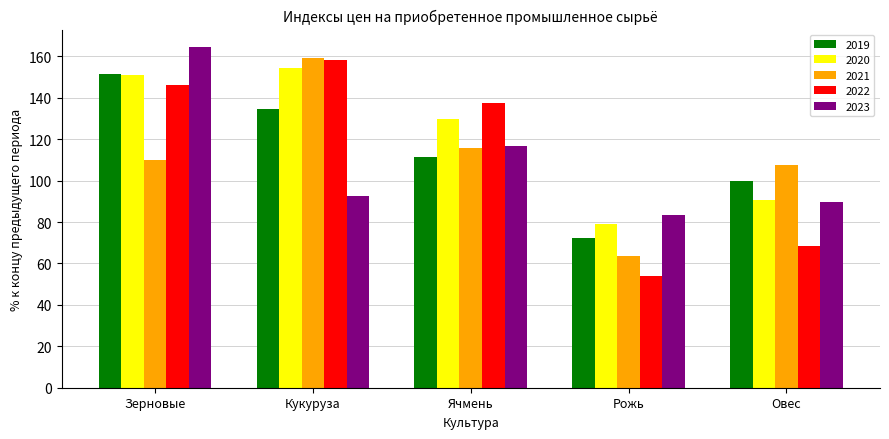

Which series has the widest spread of values?

2022